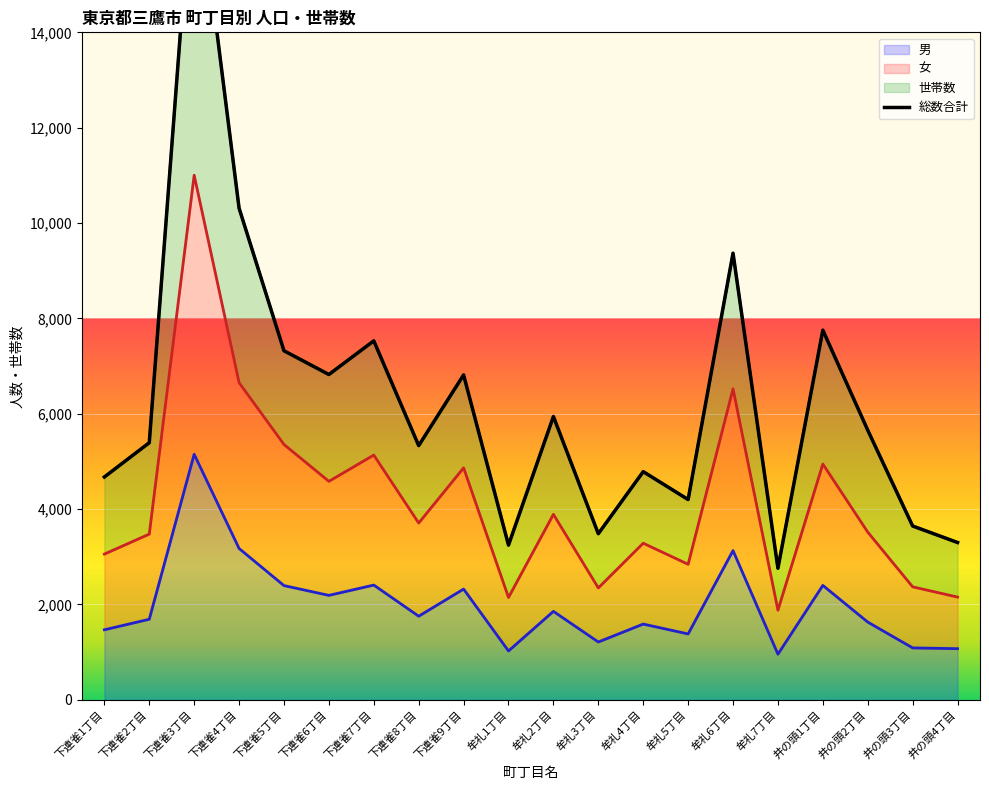

Is it true that 世帯数 equals 8496 at 井の頭2丁目?

False